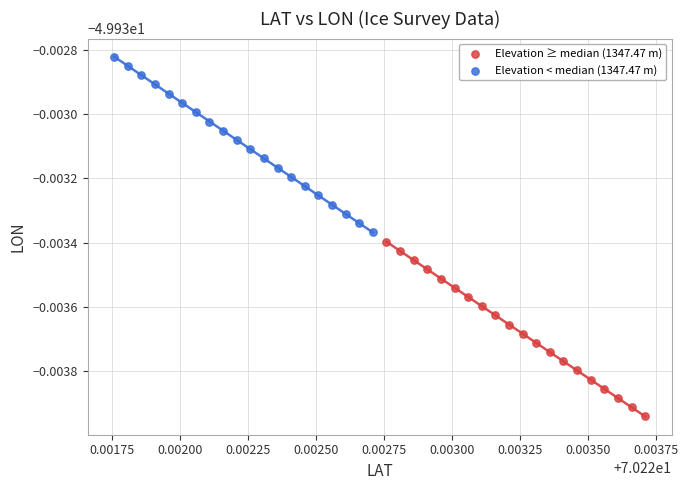

What are all the series names shown in the legend?

Elevation ≥ median (1347.47 m), Elevation < median (1347.47 m)